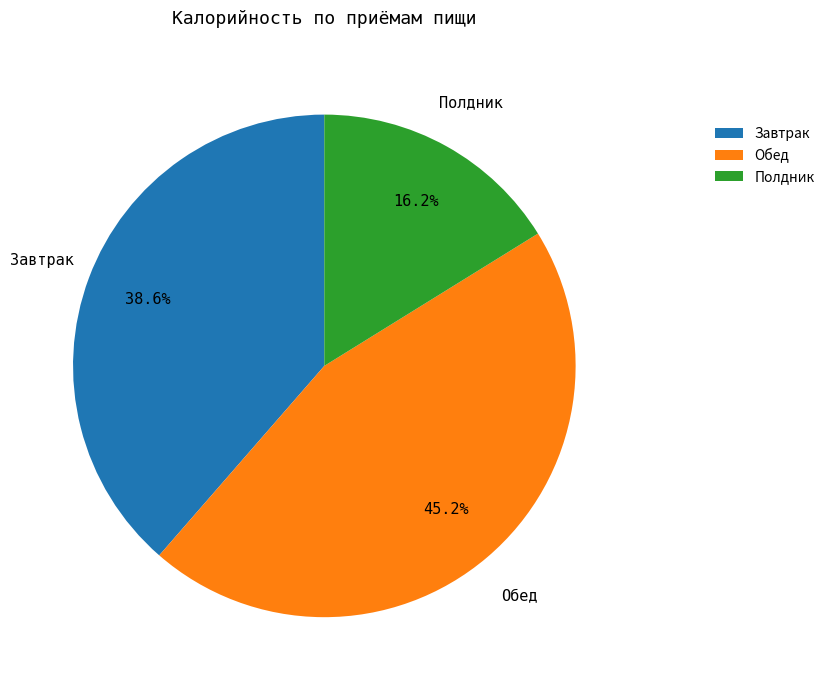

To the nearest percent, what is the difference between the Полдник and Завтрак slice percentages?

22%